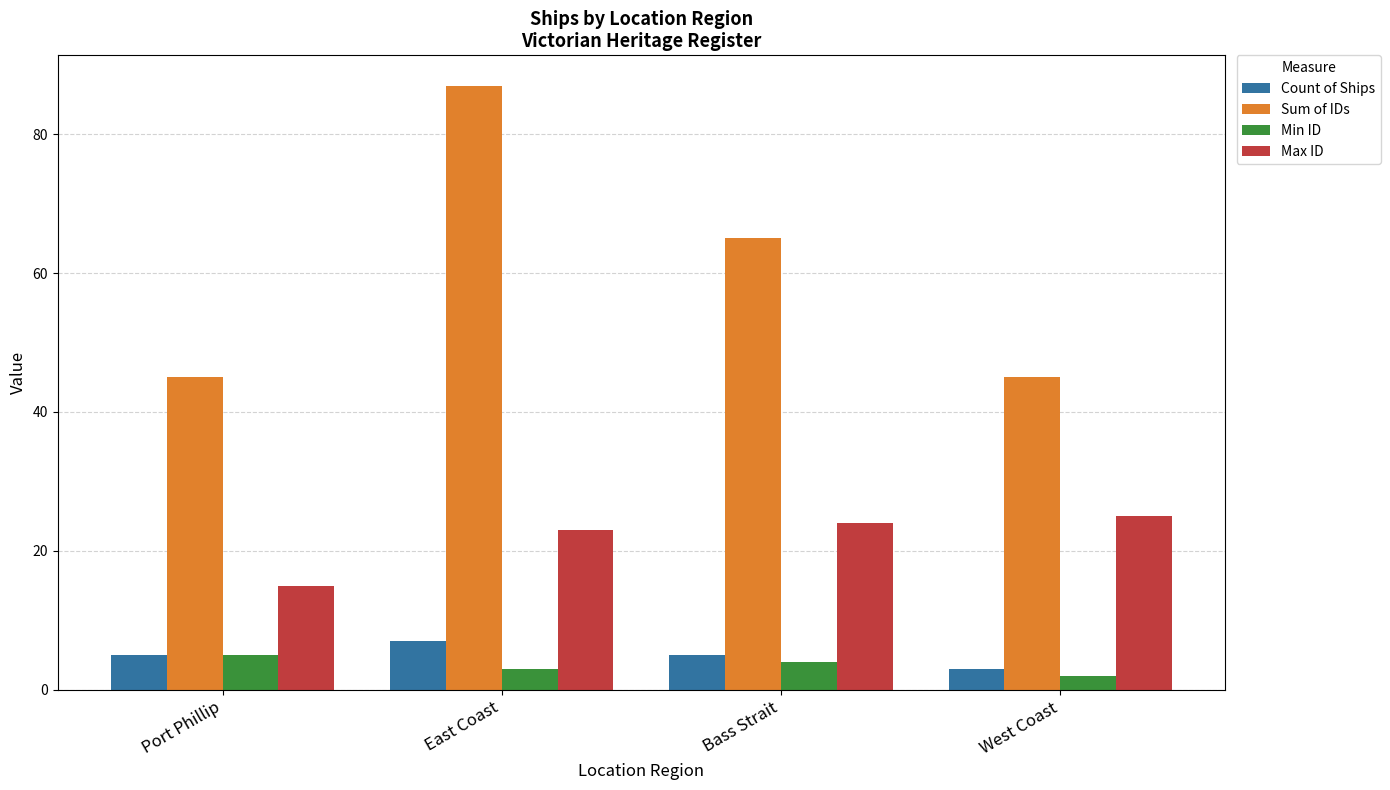

The Count of Ships series shows 5 at Port Phillip. True or false?

True